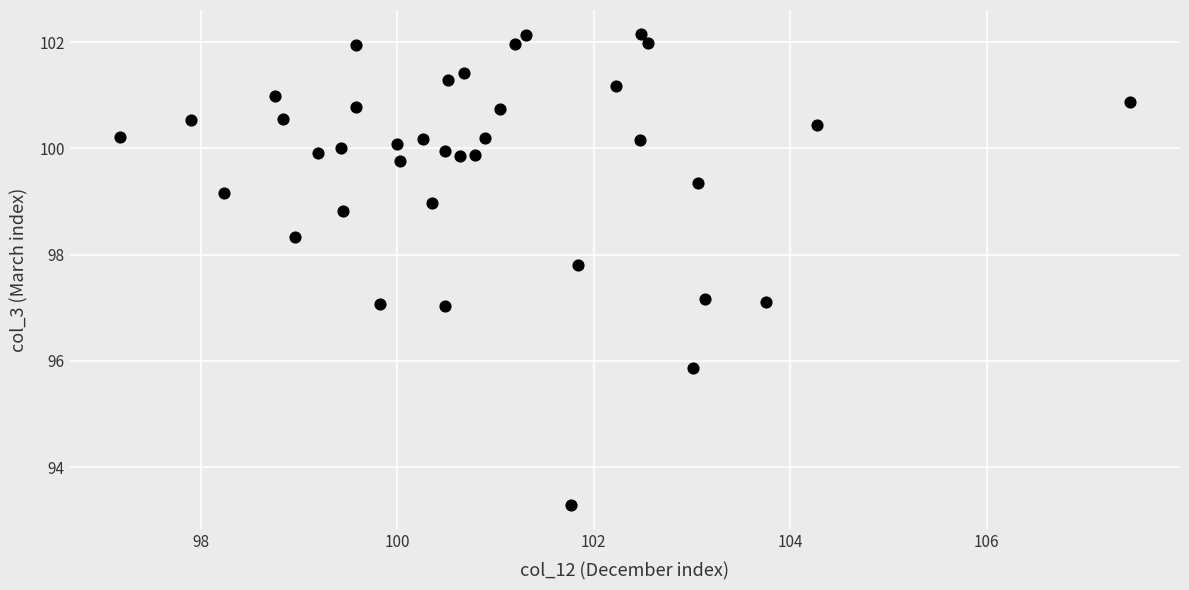

What is the range of Y values (max minus min)?

8.9